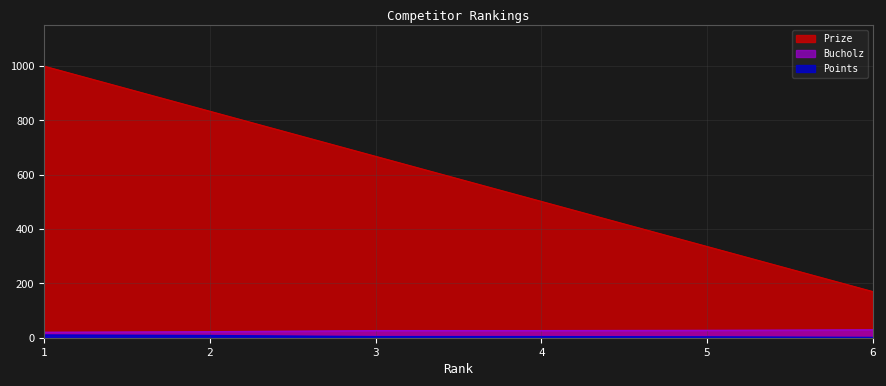

What are all the series names shown in the legend?

Prize, Points, Bucholz